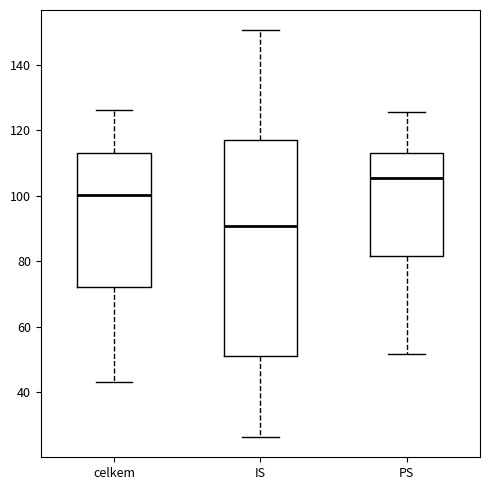

Where does the upper whisker of the box for PS end on the y-axis? The values are not printed on the chart, so give them approximately, as read against the axis.

126